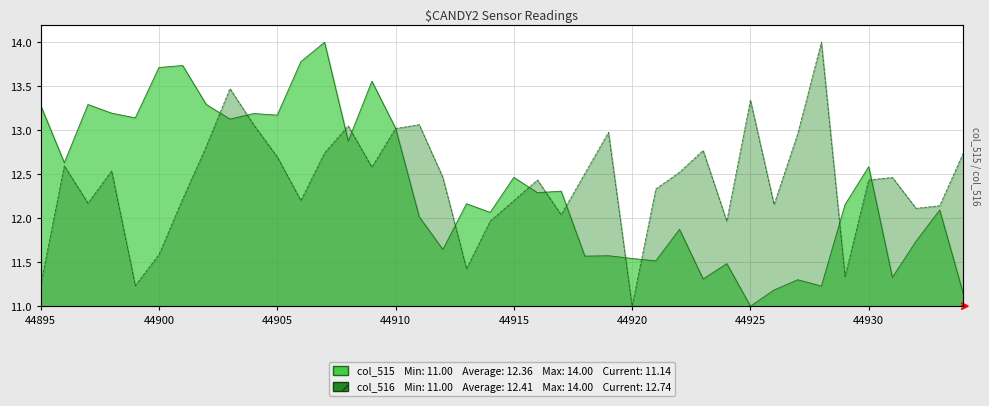

Is the value of col_516 at 44903 greater than the value of col_515 at 44918?

Yes